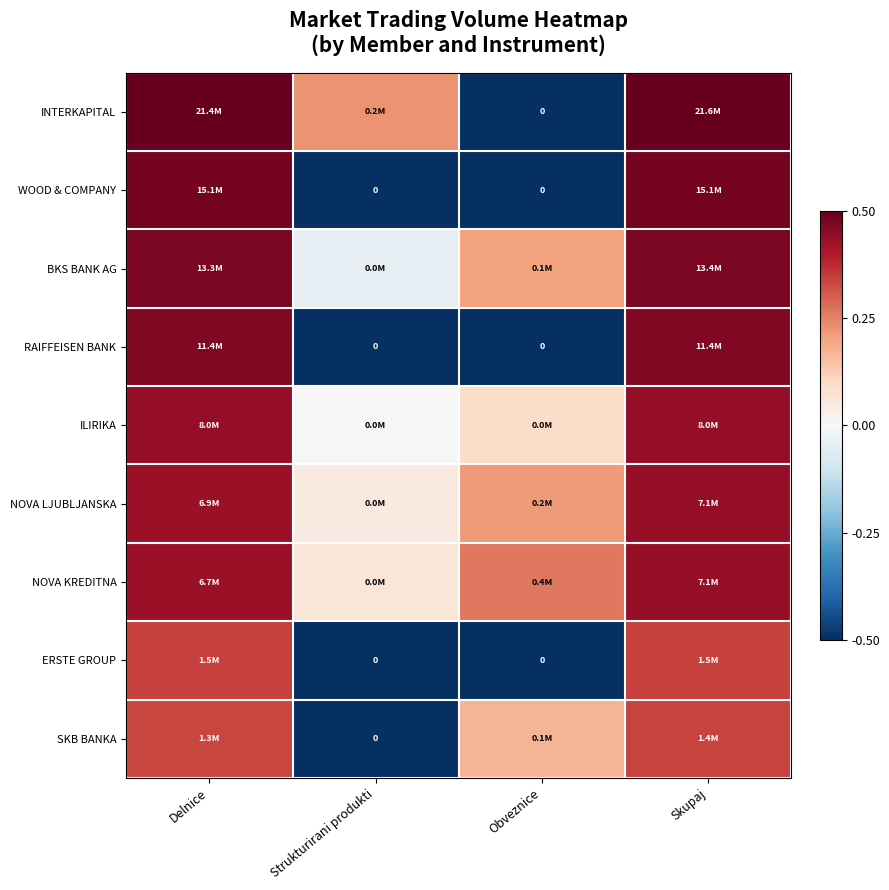

Between Delnice and Strukturirani produkti, which is larger?

Delnice